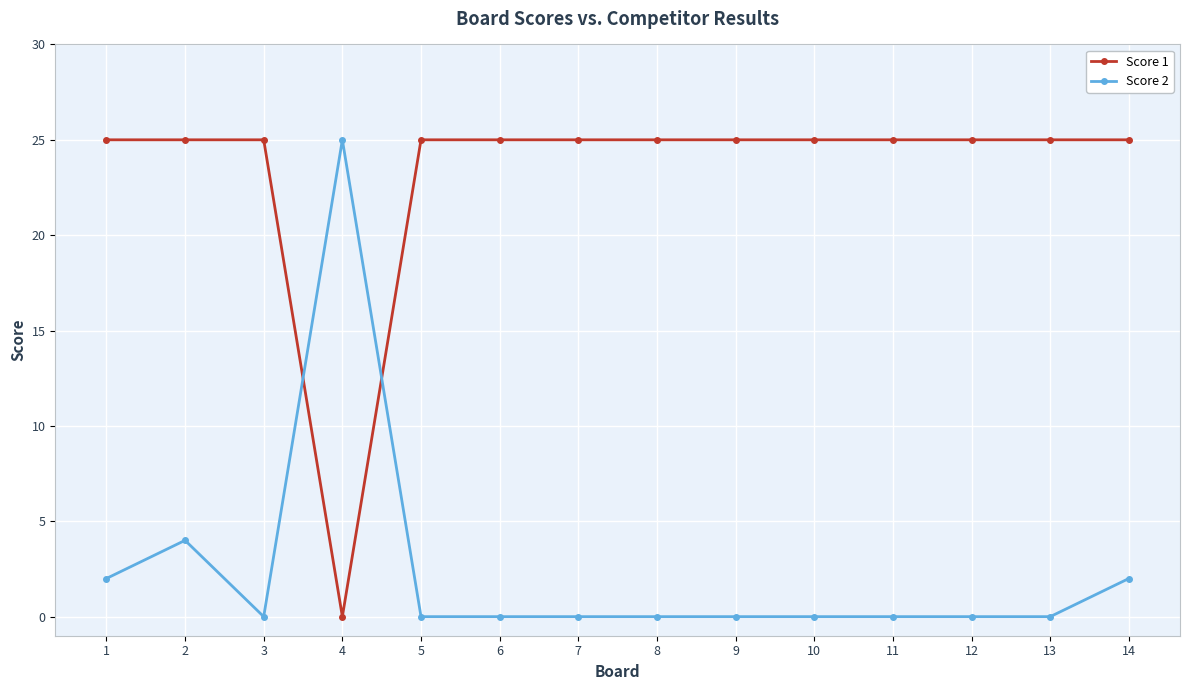

The value of Score 1 at 12 is 10. True or false?

False